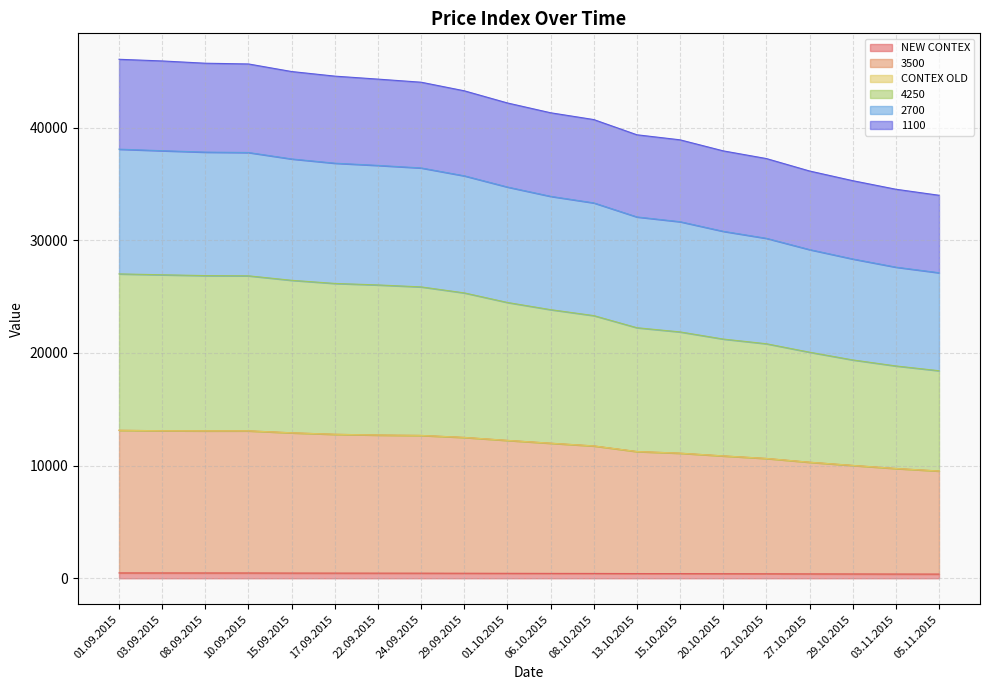

Where is 4250 nearest to the value 22718?

13.10.2015